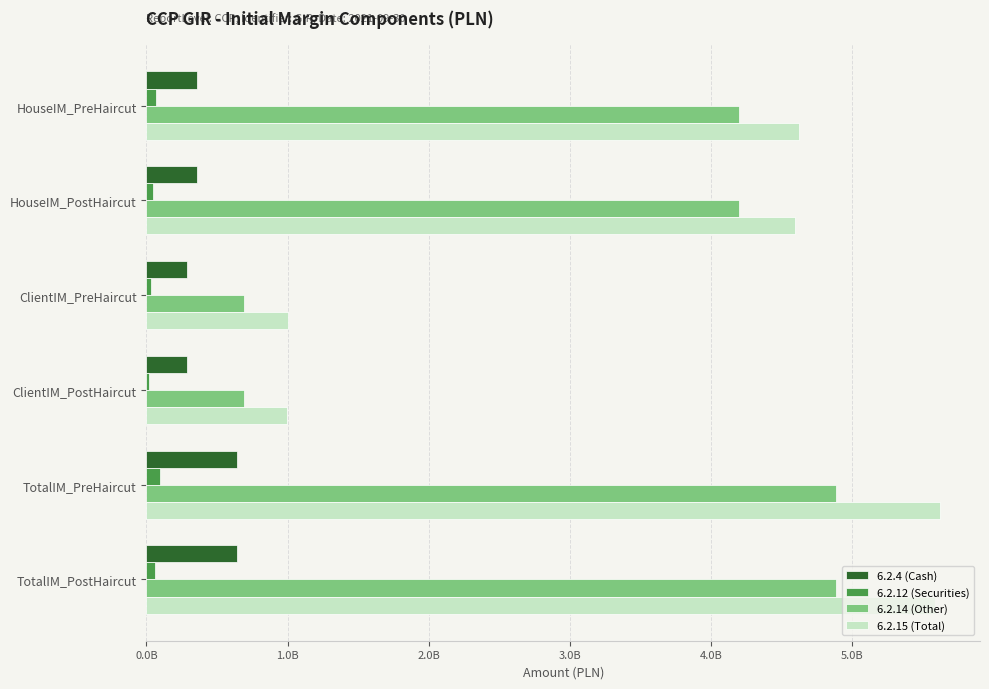

What are all the series names shown in the legend?

6.2.4 (Cash), 6.2.12 (Securities), 6.2.14 (Other), 6.2.15 (Total)